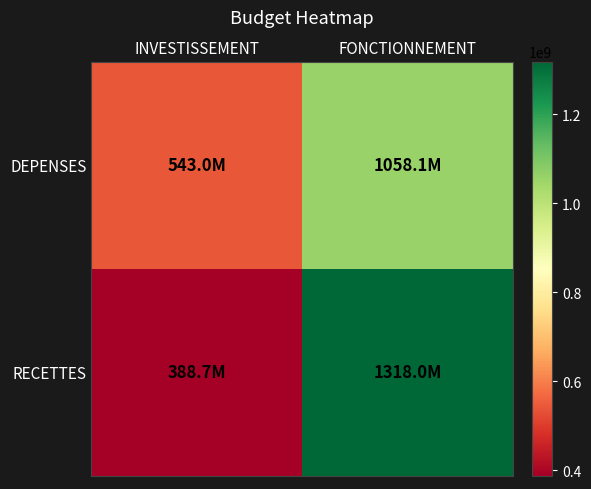

List the series in order of their peak value, lowest first.

DEPENSES, RECETTES